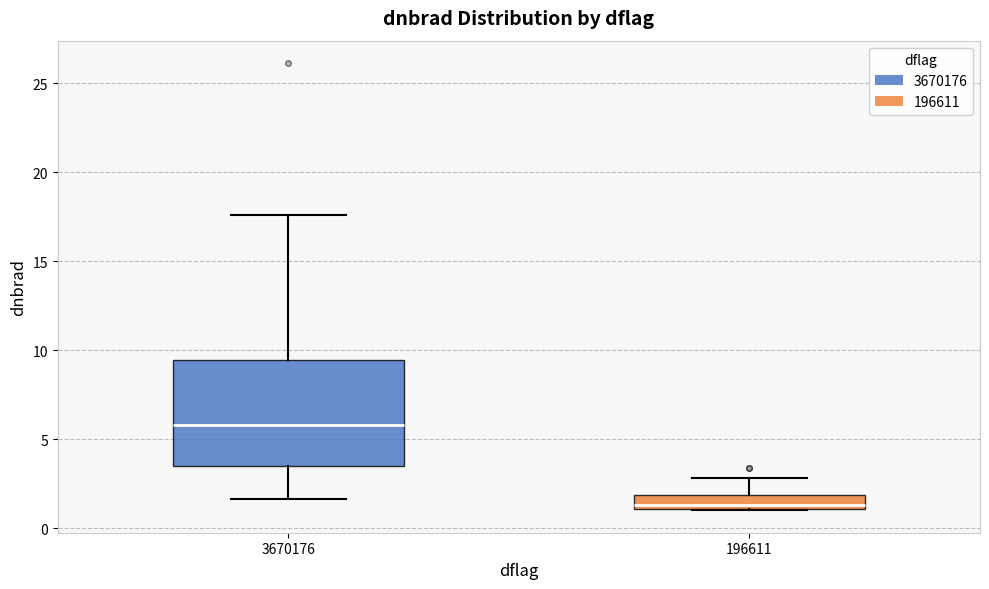

Which box is the tallest, from its lower edge to its upper edge?

3670176